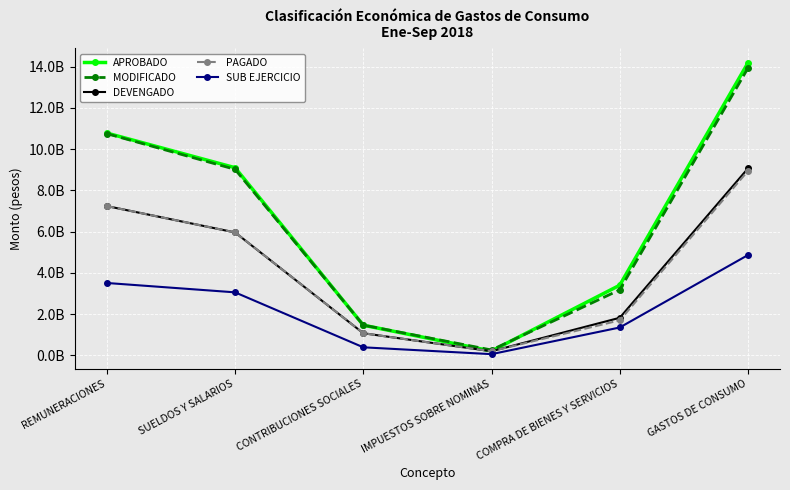

What are all the series names shown in the legend?

APROBADO, MODIFICADO, DEVENGADO, PAGADO, SUB EJERCICIO